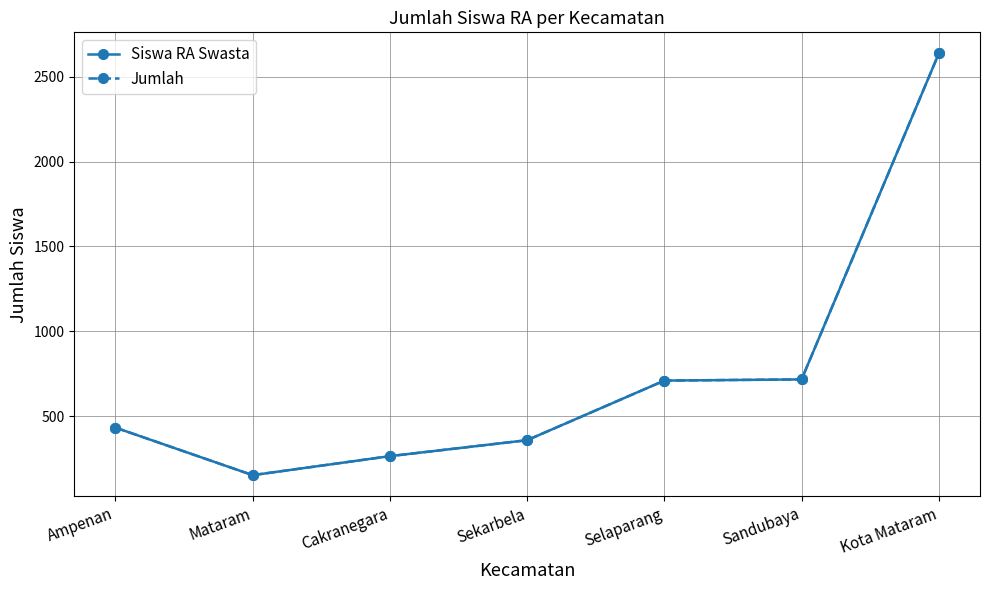

Does the chart have visible grid lines?

Yes